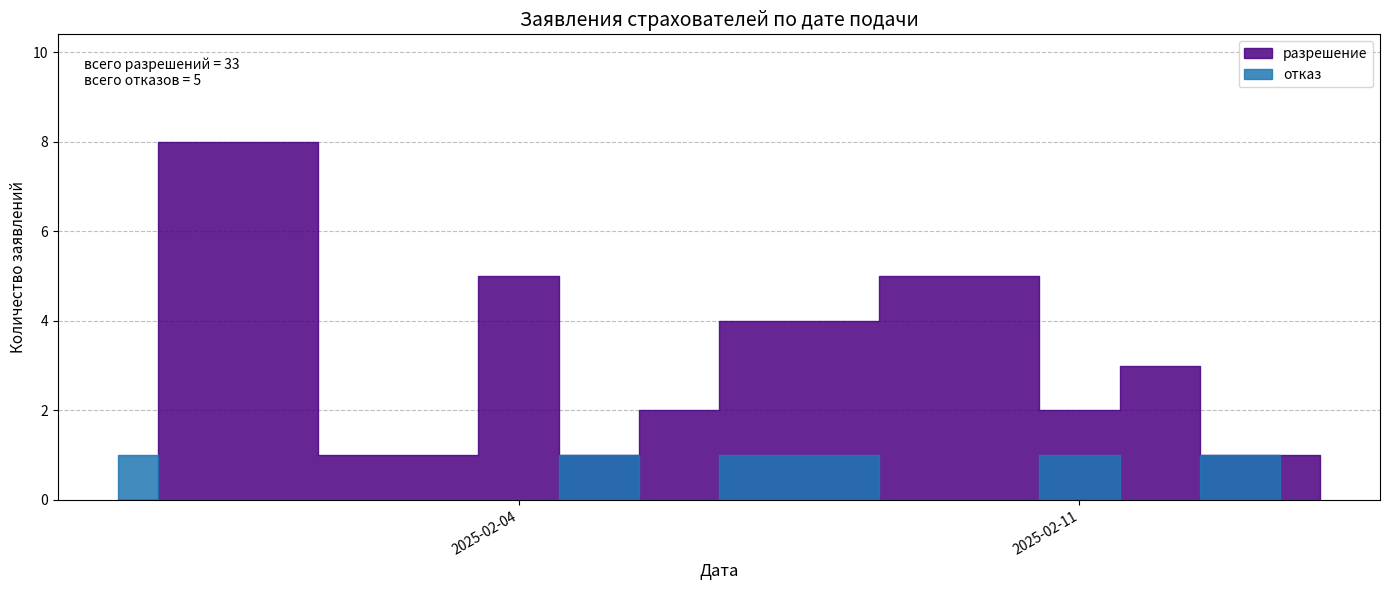

Is it true that разрешение equals -6 at 2025-01-30?

False